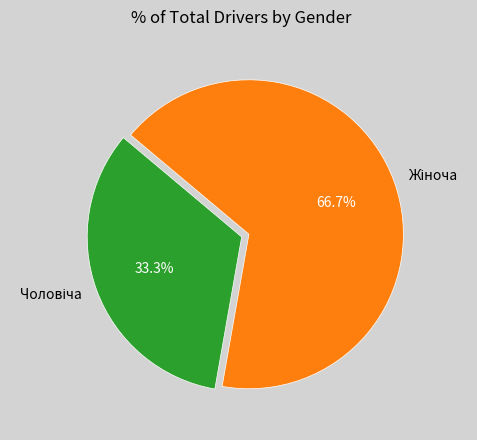

Is there a majority slice in this chart?

Yes